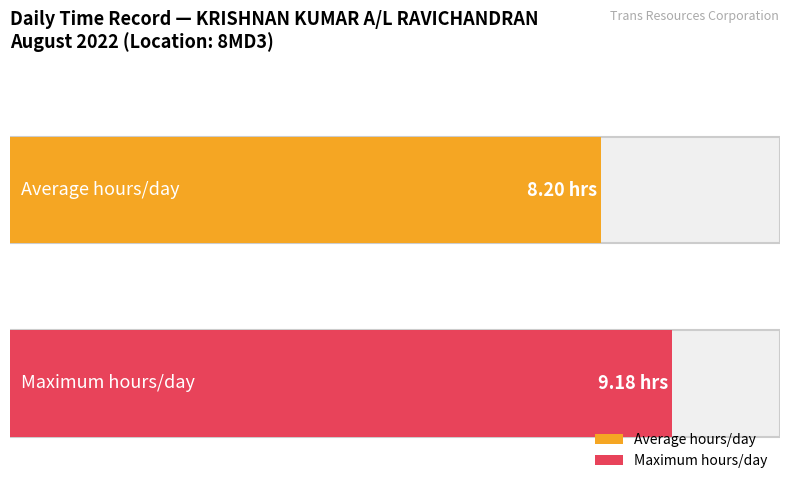

Between 5 and 24, which is larger?

24